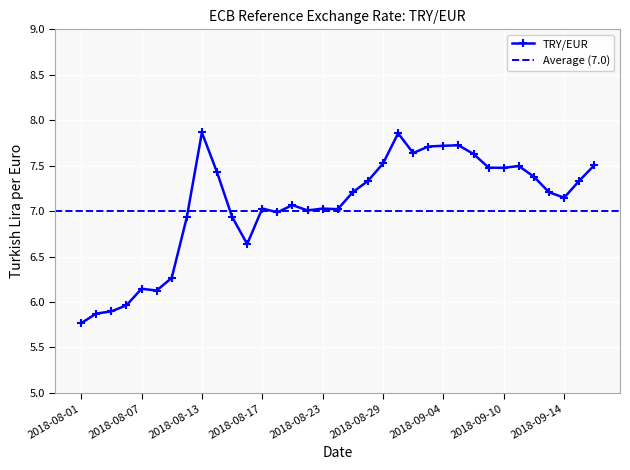

What is the ratio of the value at 2018-08-14 to the value at 2018-09-10?

1.0